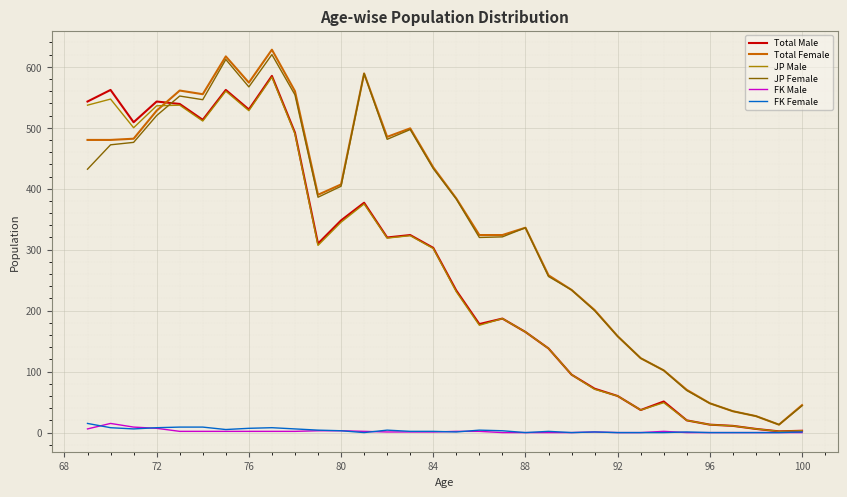

Rank the series at 88 from lowest to highest value.

FK Male, FK Female, Total Male, JP Male, Total Female, JP Female